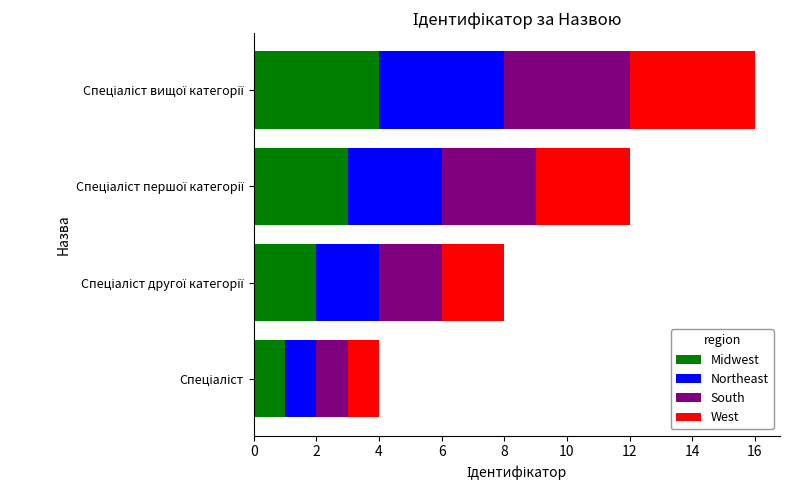

Count the number of data series in this chart.

4